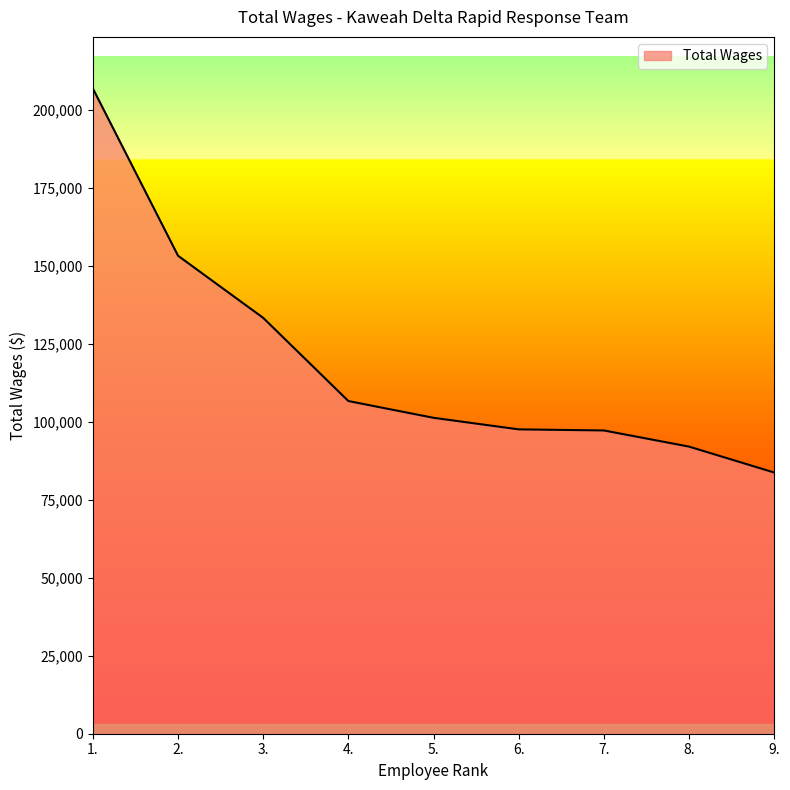

How many series are shown in this chart?

1